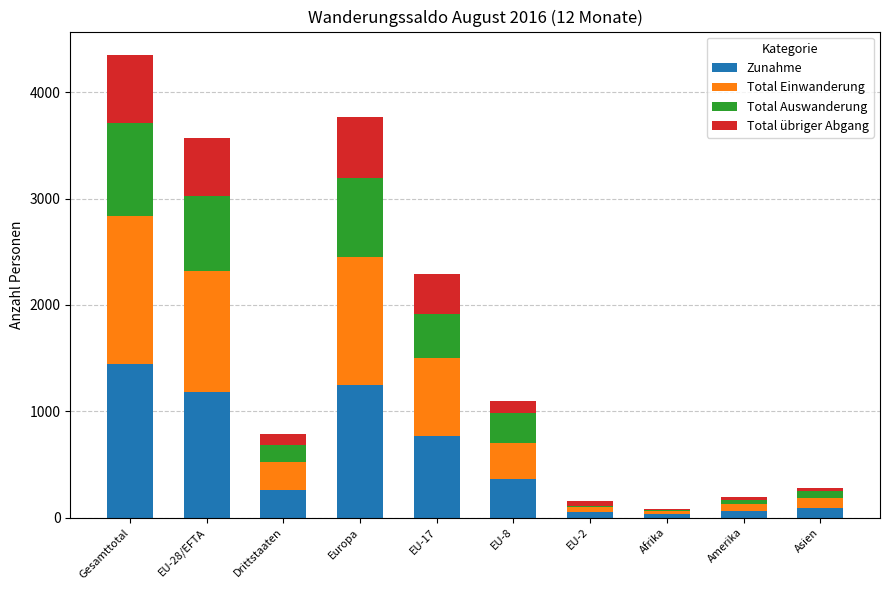

What is the maximum value for Zunahme?

1441